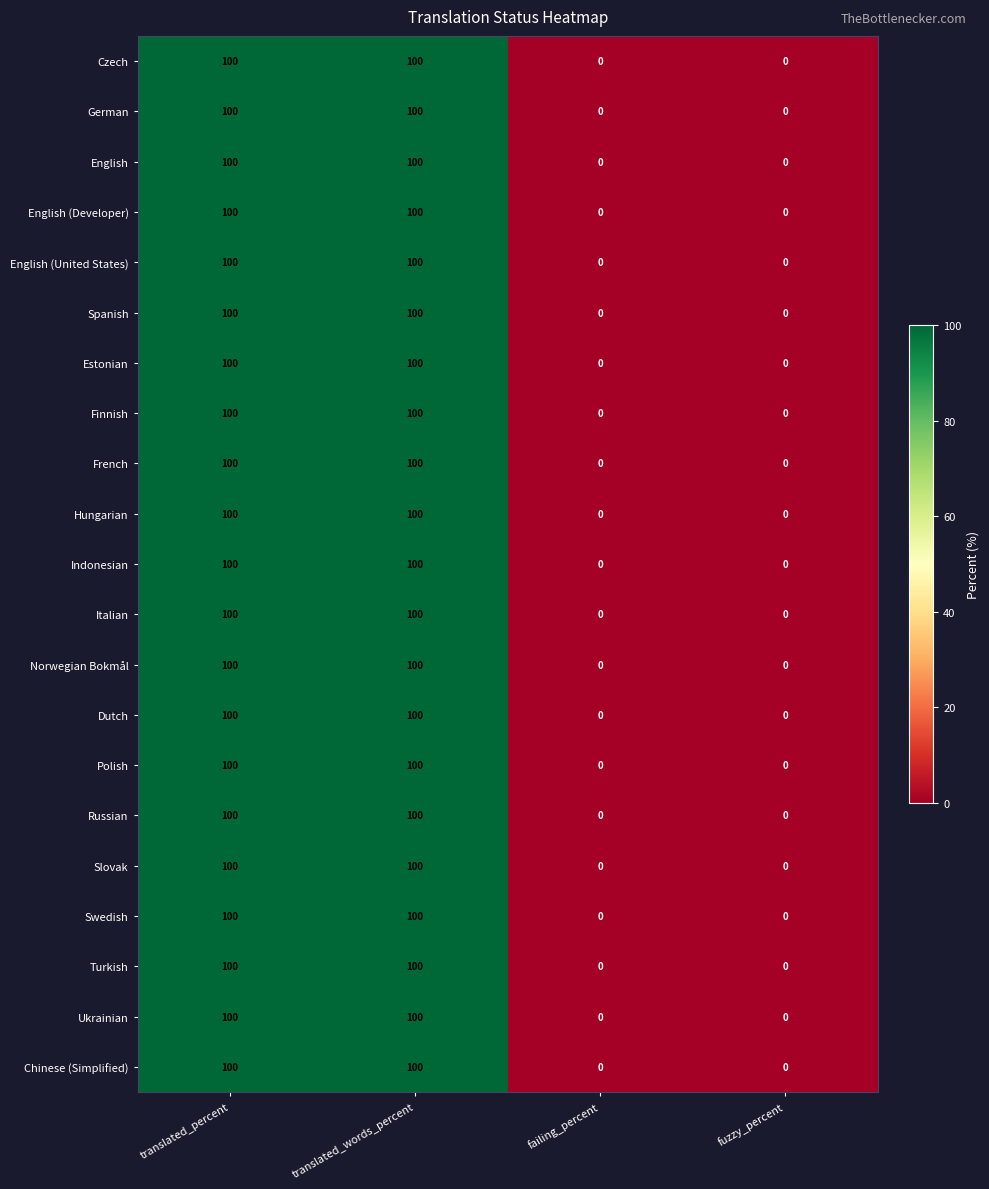

Is the value of Polish at translated_words_percent greater than the value of Hungarian at failing_percent?

Yes